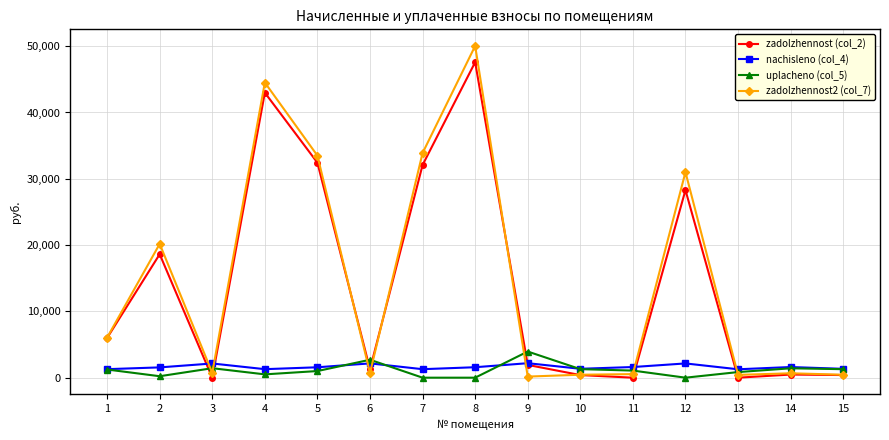

What is the spread (max minus min) of values at 1?

4809.2